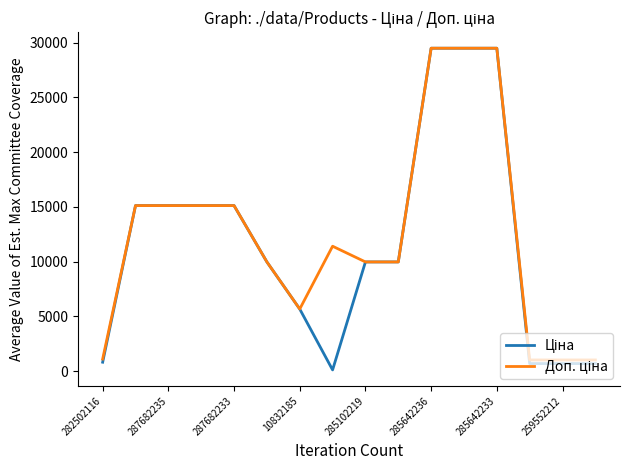

What is the greatest value displayed?

29491.5